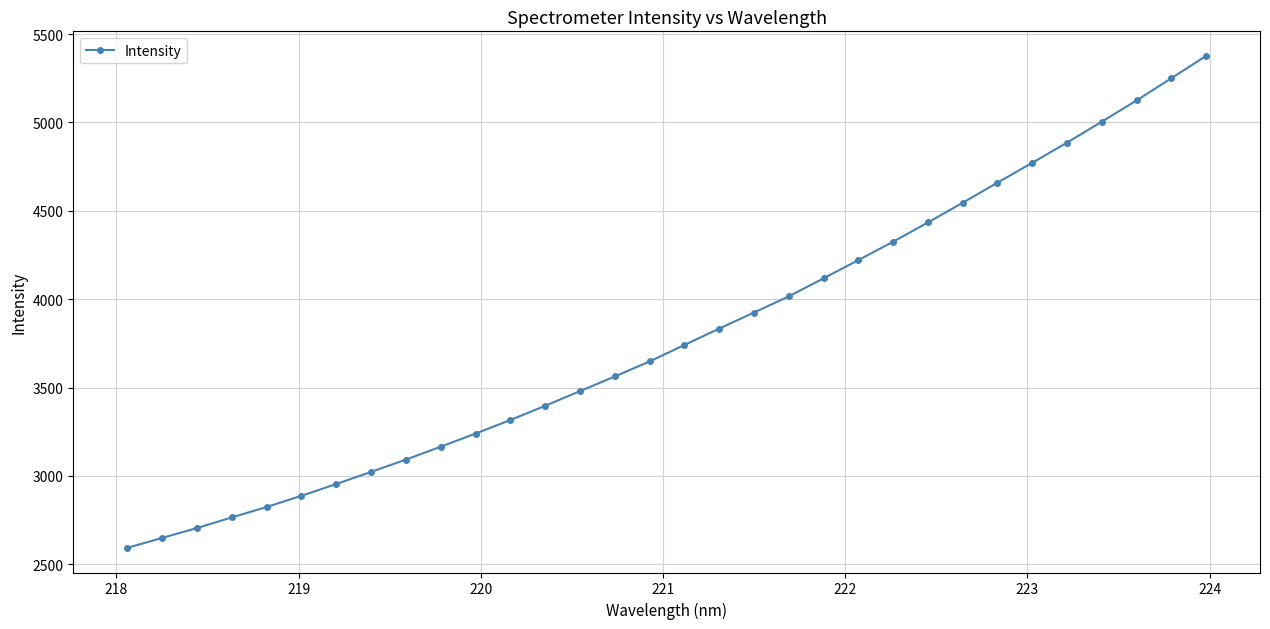

What is the maximum value shown in the chart?

5376.3